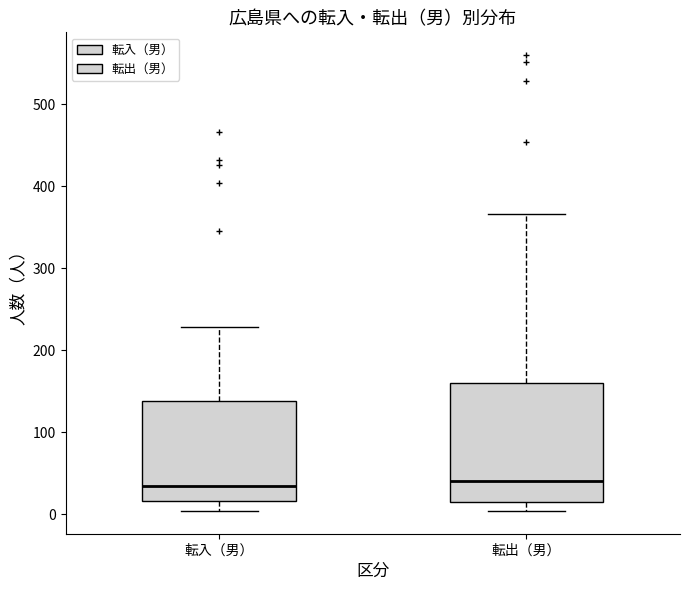

Reading left to right, transcribe this box plot: for each box, give where its median line is, the range the box spans, and where its two whiskers end, as read against the y-axis. The values are not printed on the chart, so give them approximately, as read against the axis.

転入（男）: median 30, box 20 to 140, whiskers 0 to 230
転出（男）: median 40, box 10 to 160, whiskers 0 to 370